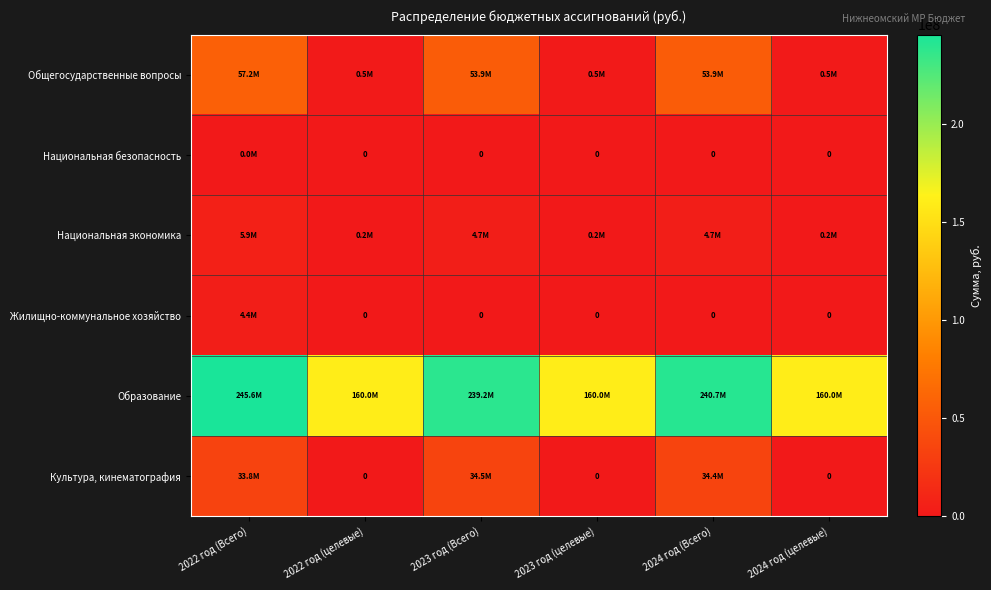

List the labels in order of Культура, кинематография value, smallest first.

2022 год (целевые), 2023 год (целевые), 2024 год (целевые), 2022 год (Всего), 2024 год (Всего), 2023 год (Всего)